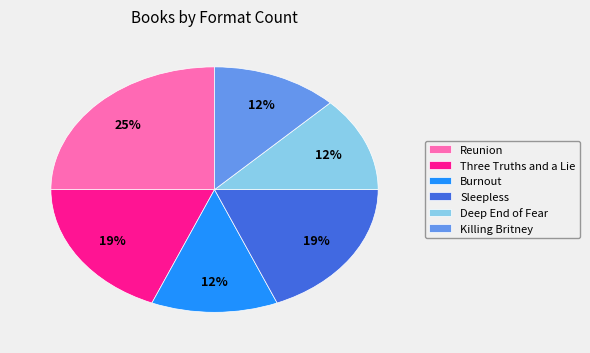

Approximately how many times larger is the value at Killing Britney compared to Burnout?

1.0